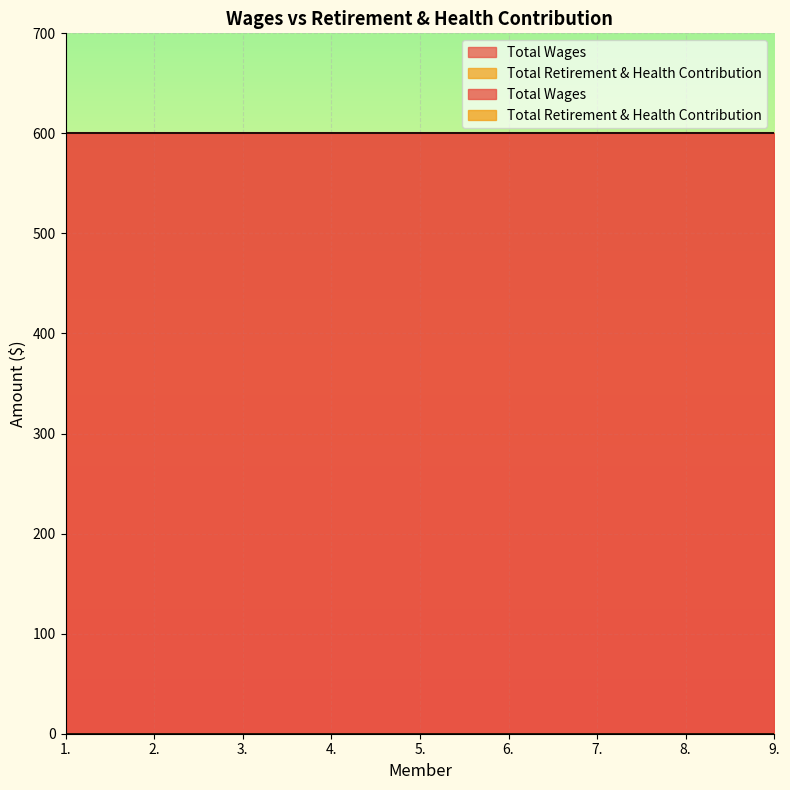

What position from the right is 1.?

9